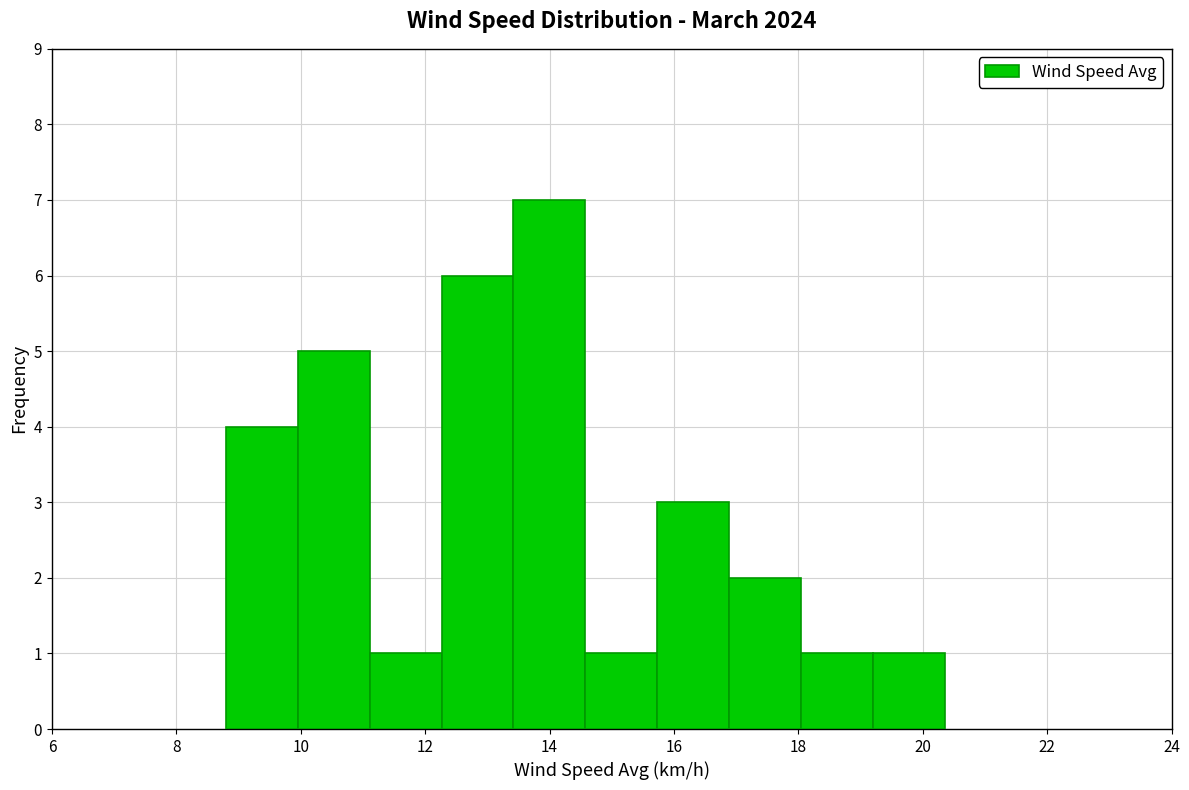

Reading left to right, list every bar in this chart as the range it spans on the x-axis followed by its height. Neither the bar edges nor the heights are printed on the chart, so give them approximately, as read against the axes.

8.8 to 10.0: 4
10.0 to 11.2: 5
11.2 to 12.2: 1
12.2 to 13.4: 6
13.4 to 14.6: 7
14.6 to 15.8: 1
15.8 to 16.8: 3
16.8 to 18.0: 2
18.0 to 19.2: 1
19.2 to 20.4: 1